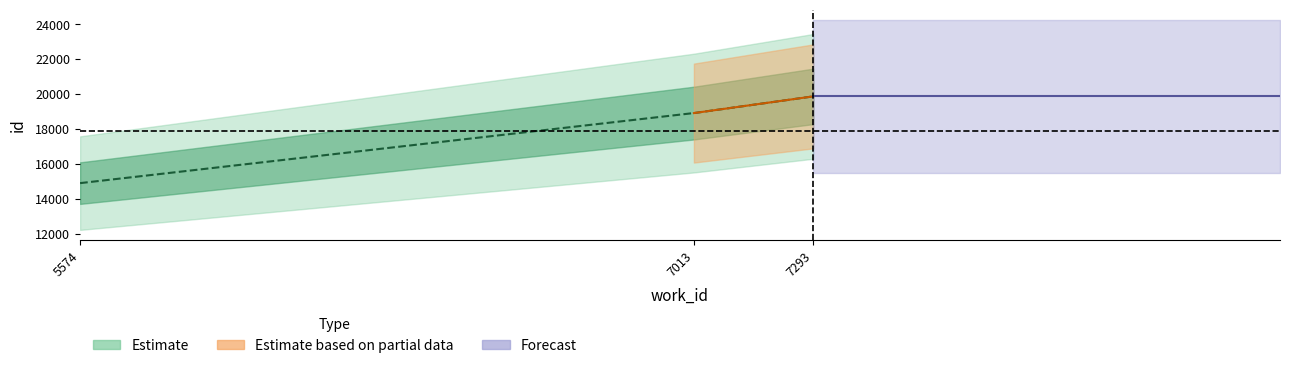

How many data points does each series have?

3